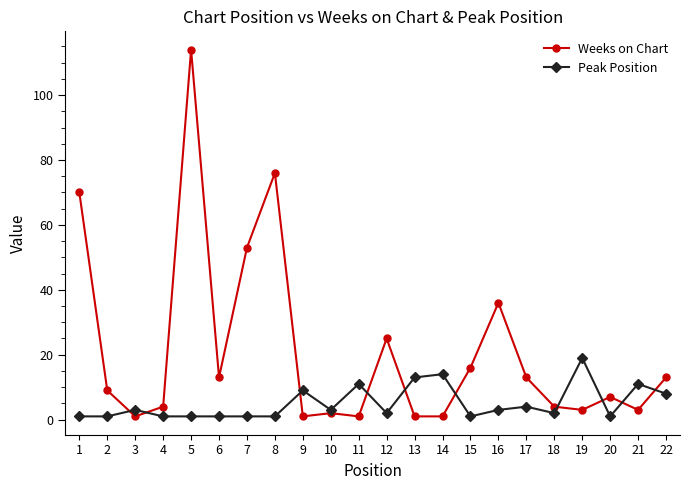

At how many categories does at least one series exceed 69?

3